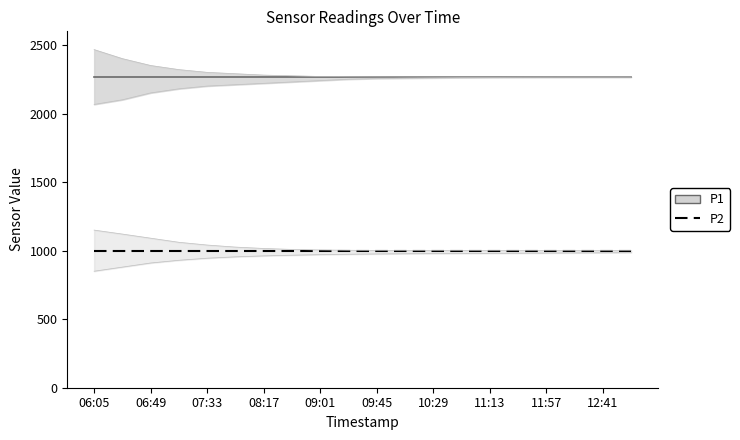

The value of P1 at 10:29 is 615.5. True or false?

False